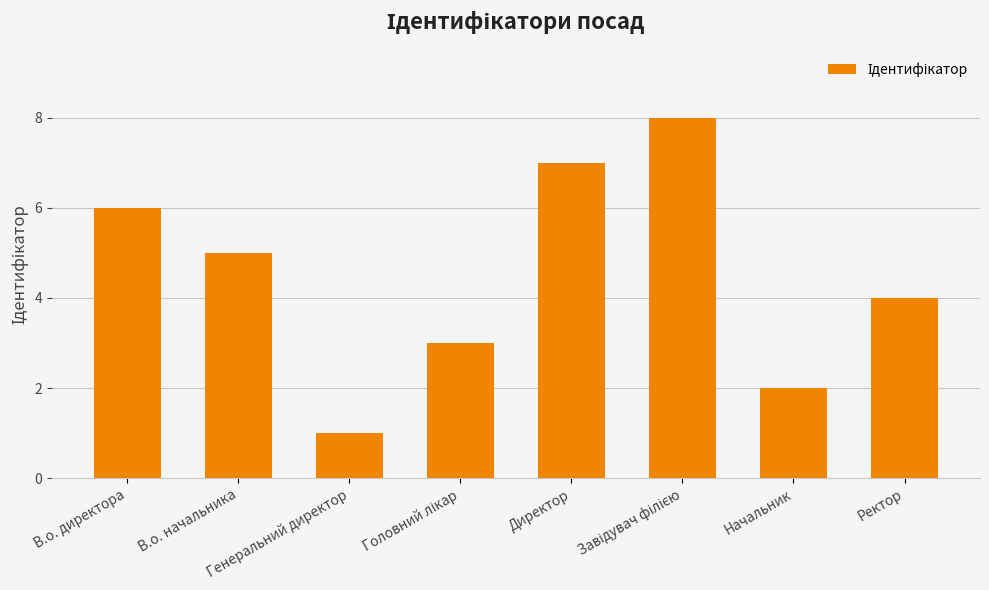

Does the chart contain any negative values?

No